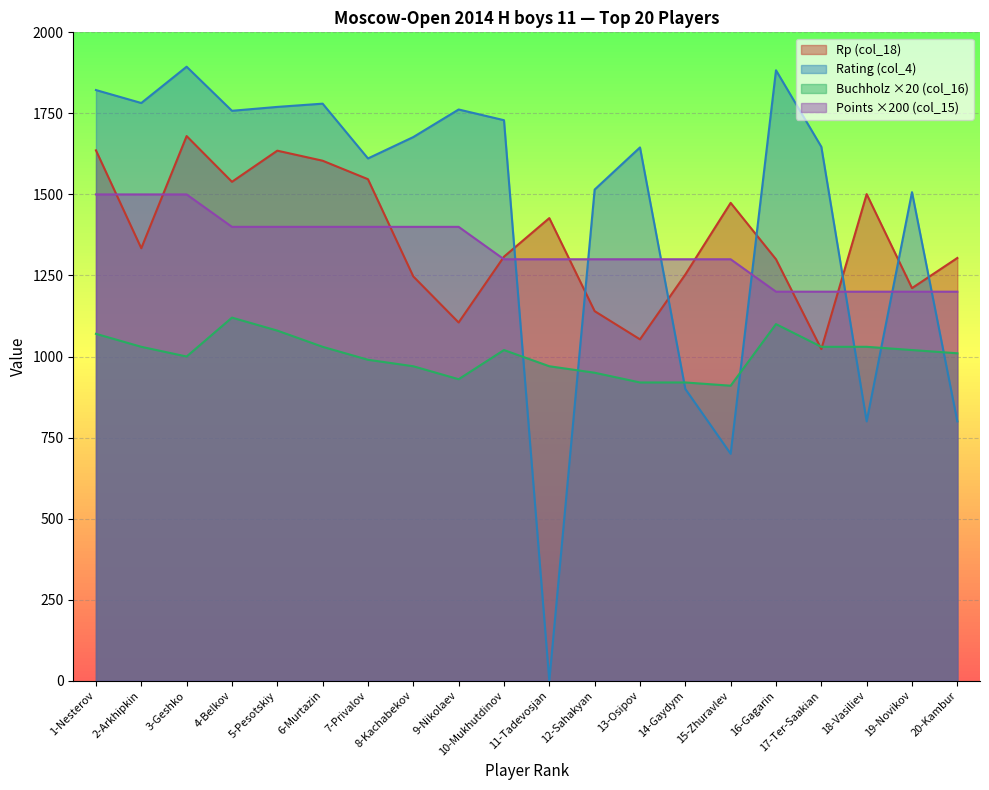

What is the difference between the highest and lowest values at 6-Murtazin?

750